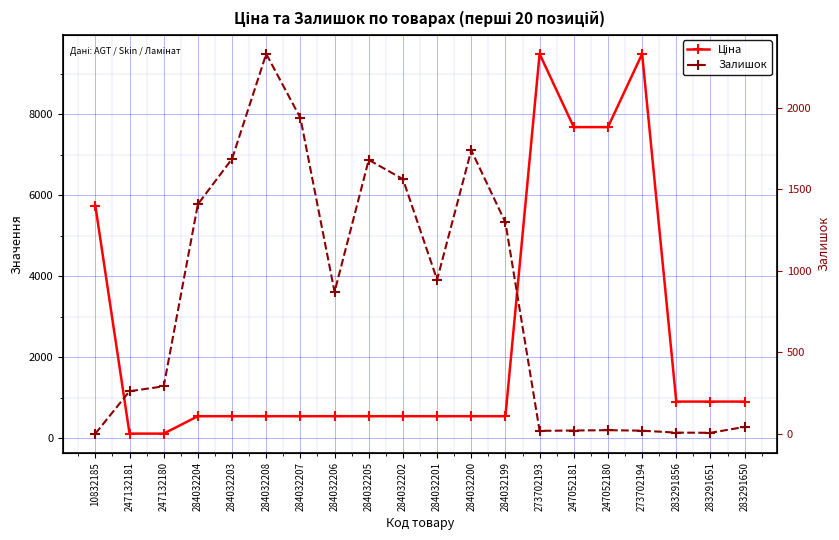

Reading left to right, list all the values displayed in this chart.

Ціна: 5736.9	115.4	115.4	545.0	545.0	545.0	545.0	545.0	545.0	545.0	545.0	545.0	545.0	9488.2	7680.9	7680.9	9488.2	905.9	905.9	905.9
Залишок: 0.0	260.0	290.0	1407.0	1685.0	2329.0	1936.0	869.0	1679.0	1561.0	944.0	1738.0	1295.0	17.0	19.0	21.0	18.0	6.0	5.0	41.0